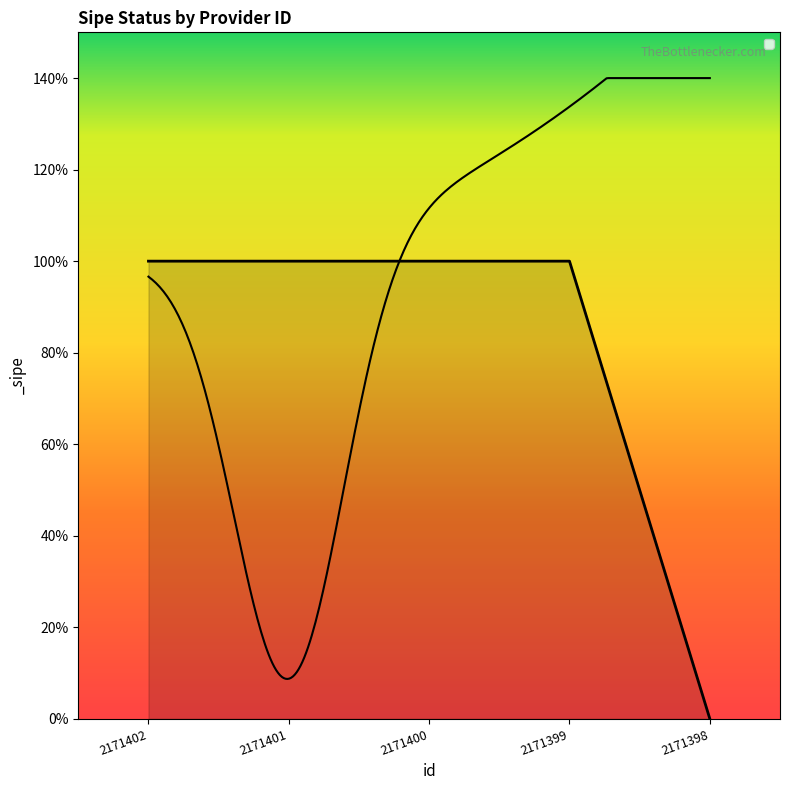

Does the chart have visible grid lines?

No